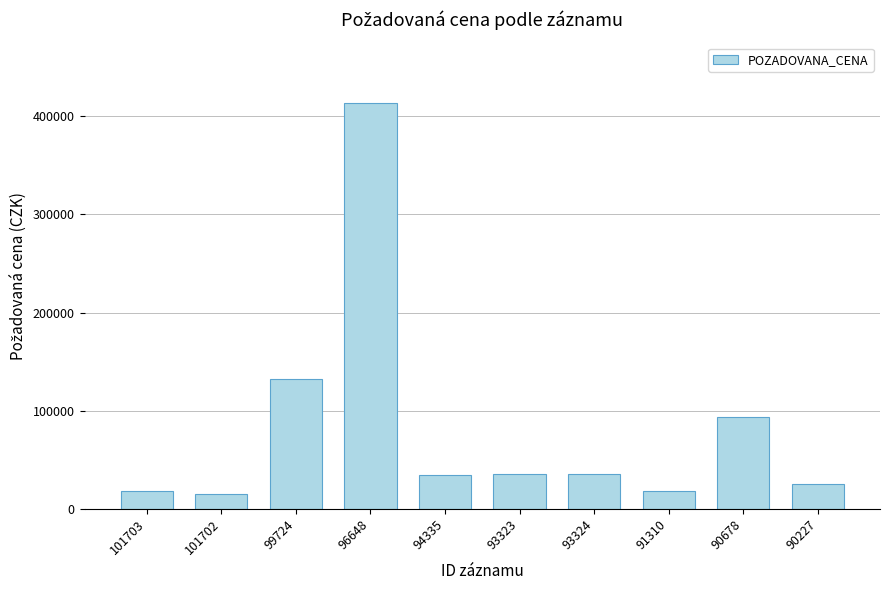

What is the label of the 6th bar from the right?

94335